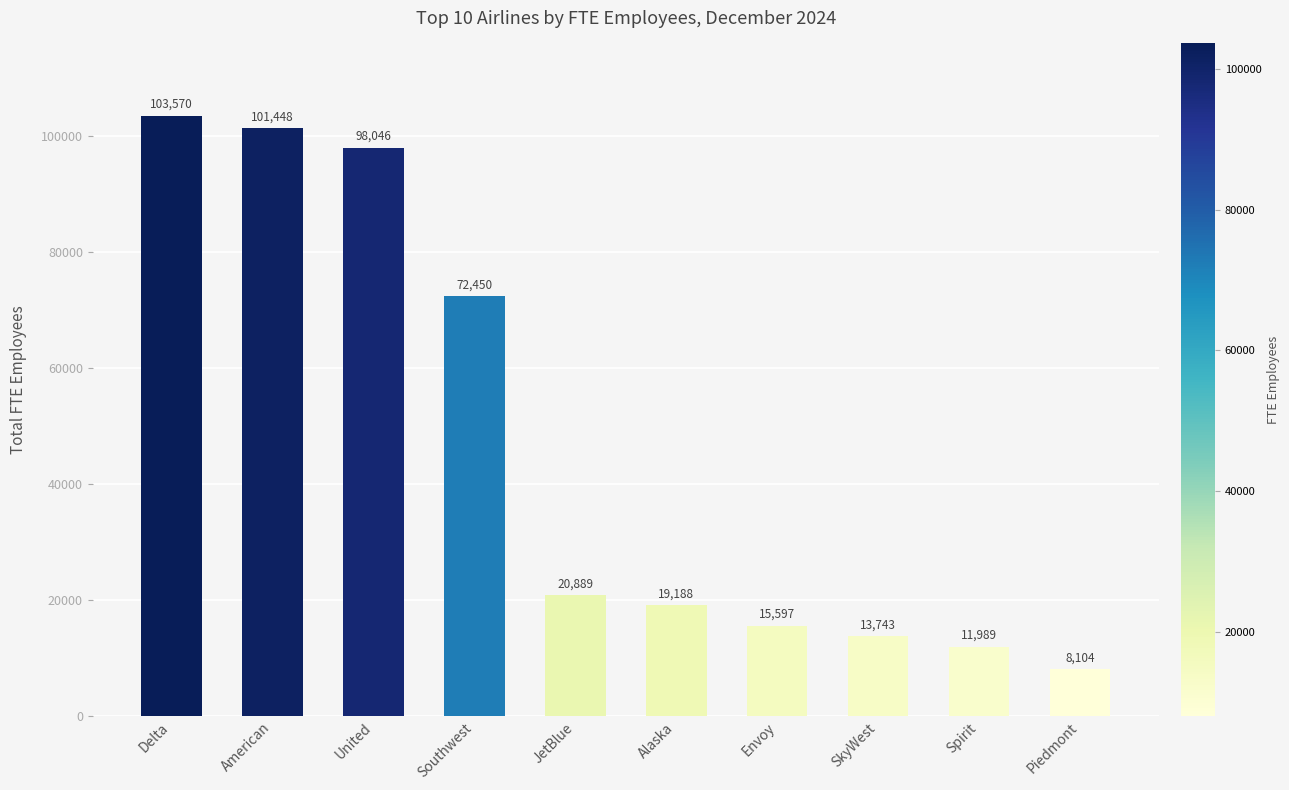

True or false: the data shows 4153.8 at Piedmont.

False